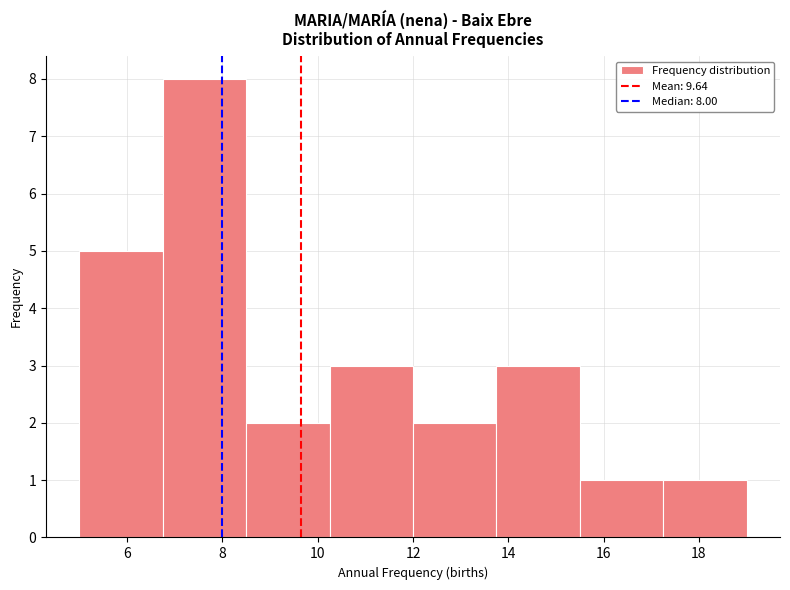

Over which range of the x-axis is the bar tallest?

6.75 to 8.50